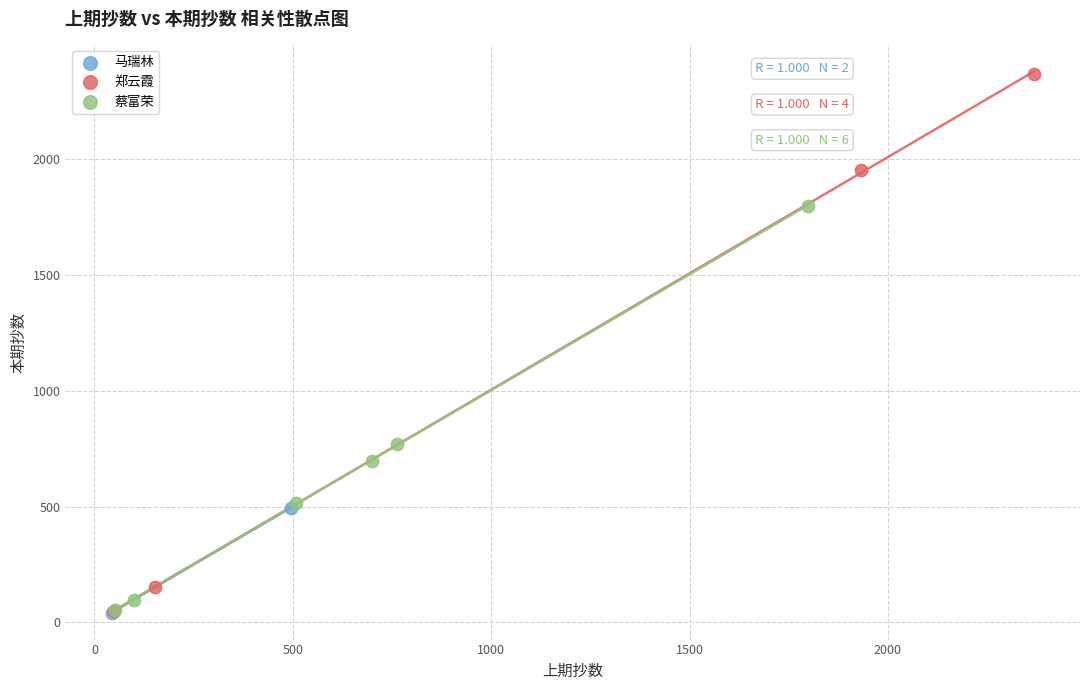

Which series has the widest spread of Y values?

郑云霞